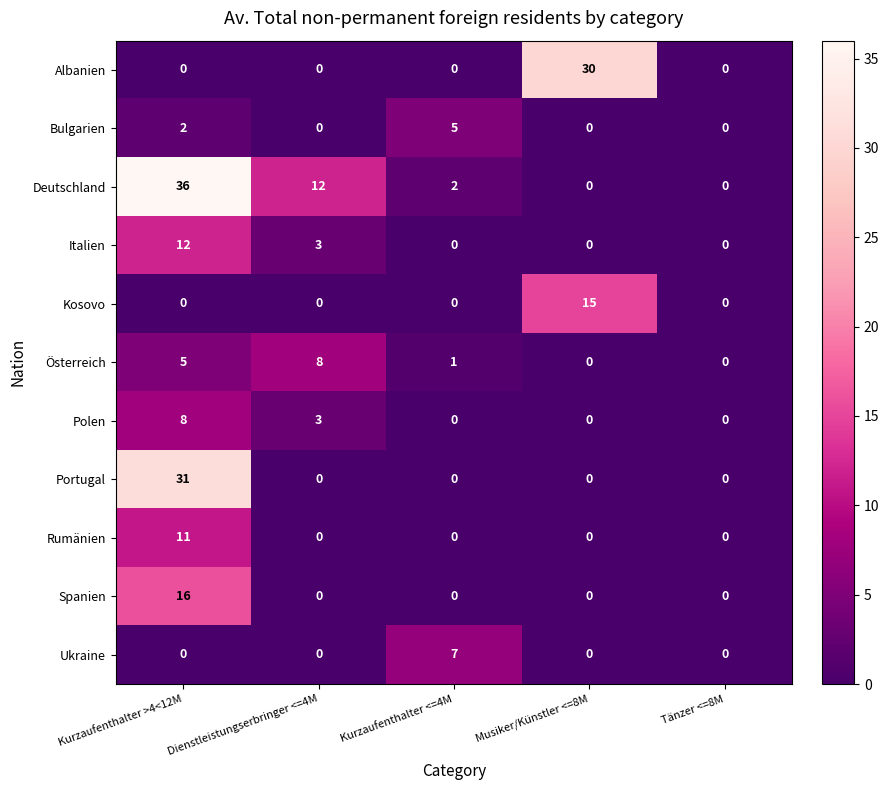

The Österreich series shows 5 at Kurzaufenthalter >4<12M. True or false?

True